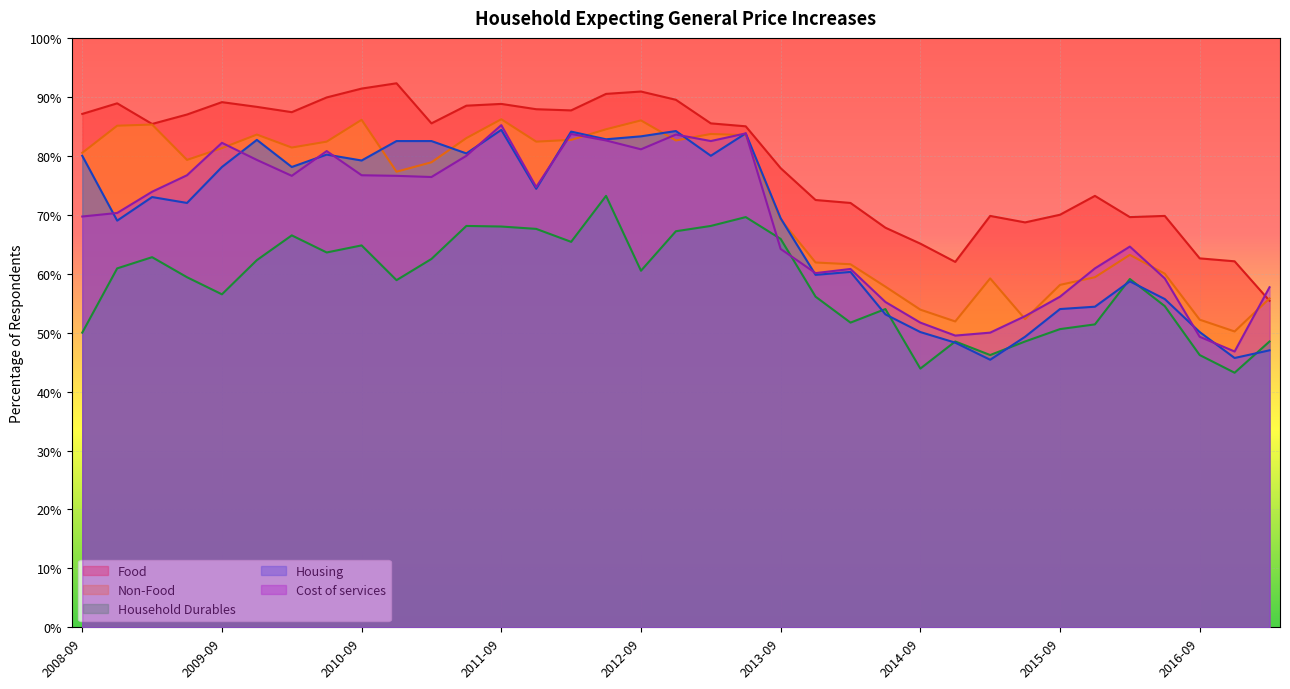

Is the value of Non-Food at 2016-06 greater than the value of Housing at 2011-12?

No